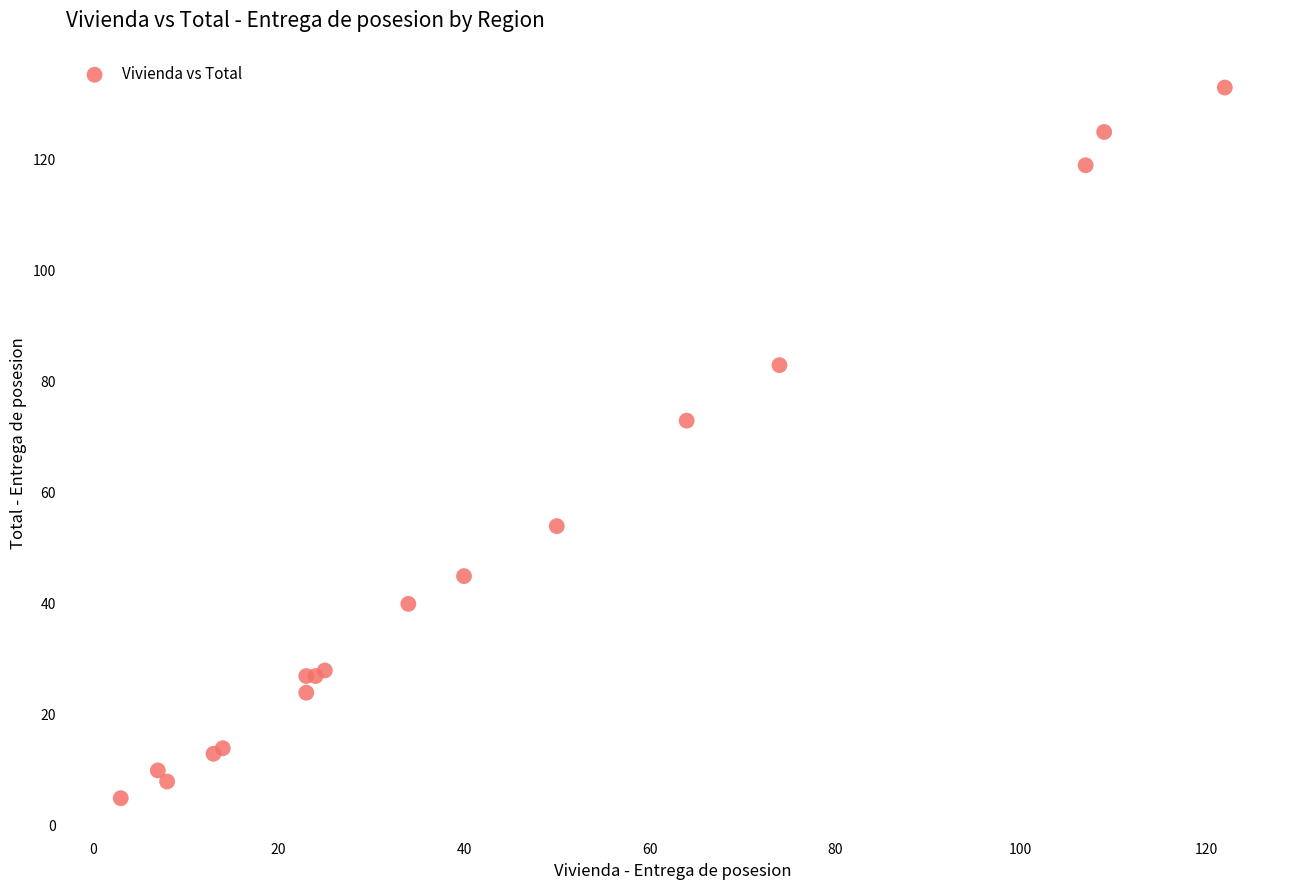

What Y value in the scatter plot is closest to 69?

73